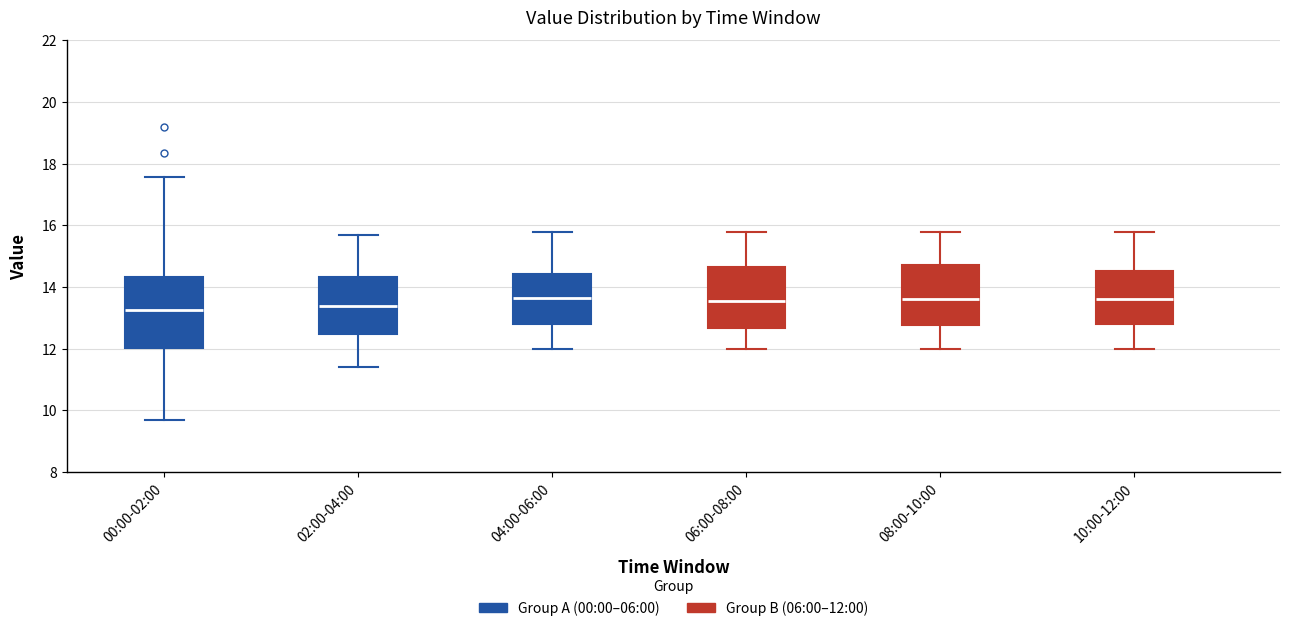

Which box is the tallest, from its lower edge to its upper edge?

00:00-02:00